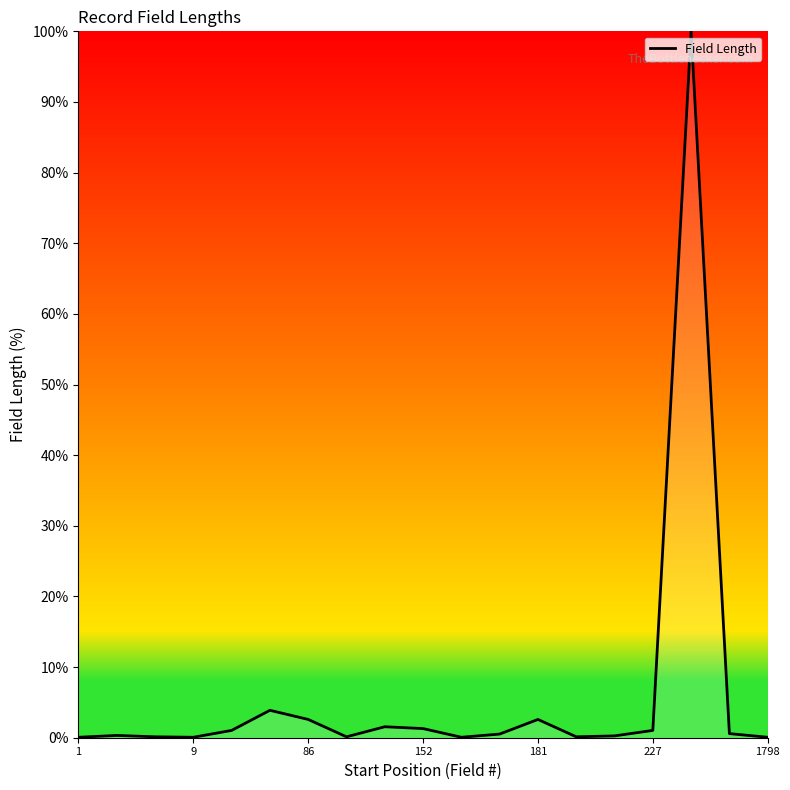

What is the difference between the maximum and minimum values?

99.9